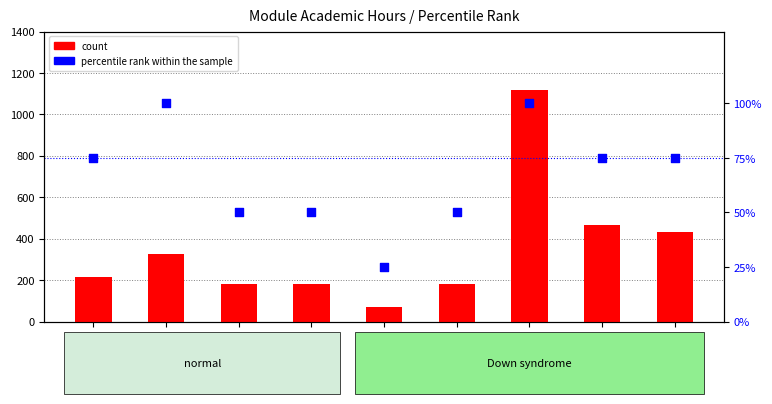

Is the value of percentile rank within the sample at К.М.04.02 greater than the value of count at Б1.О.03?

No